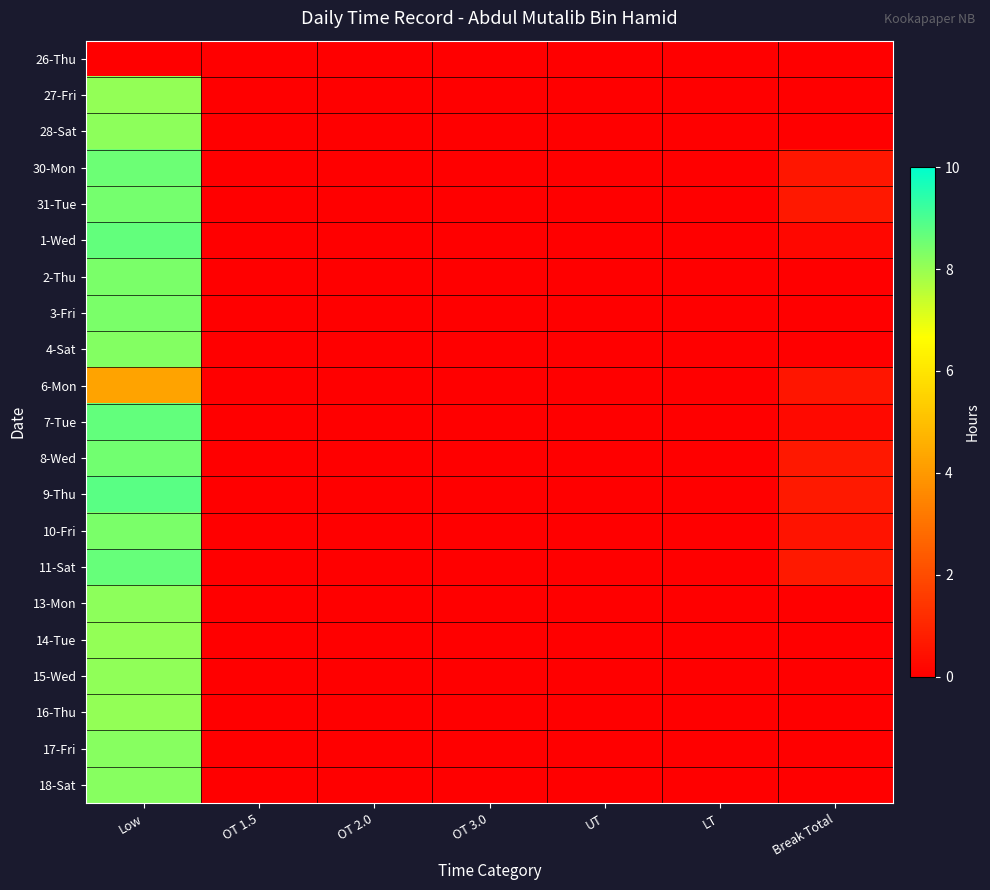

Rank the series by their maximum value, from lowest to highest.

26-Thu, 6-Mon, 14-Tue, 27-Fri, 16-Thu, 15-Wed, 28-Sat, 13-Mon, 17-Fri, 18-Sat, 4-Sat, 2-Thu, 10-Fri, 3-Fri, 31-Tue, 8-Wed, 30-Mon, 11-Sat, 1-Wed, 7-Tue, 9-Thu